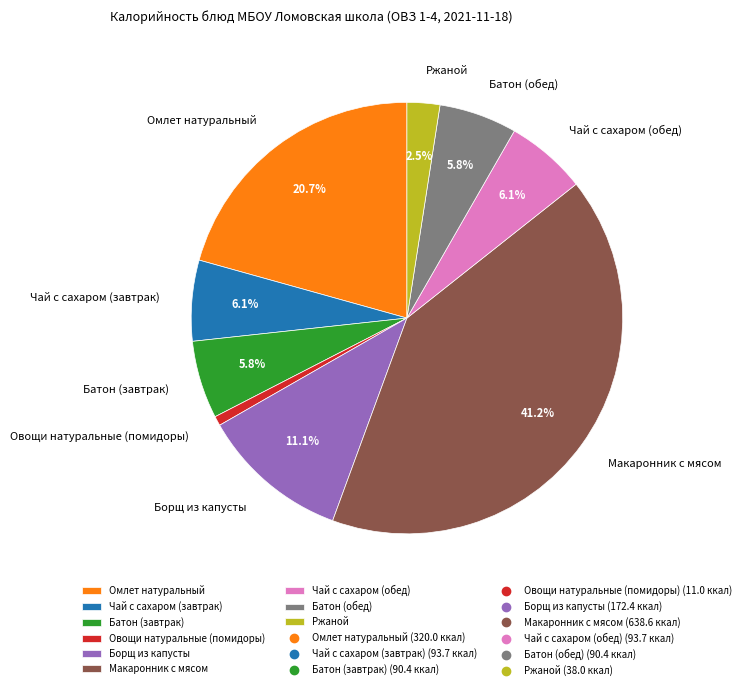

How many slices are in this pie chart?

9